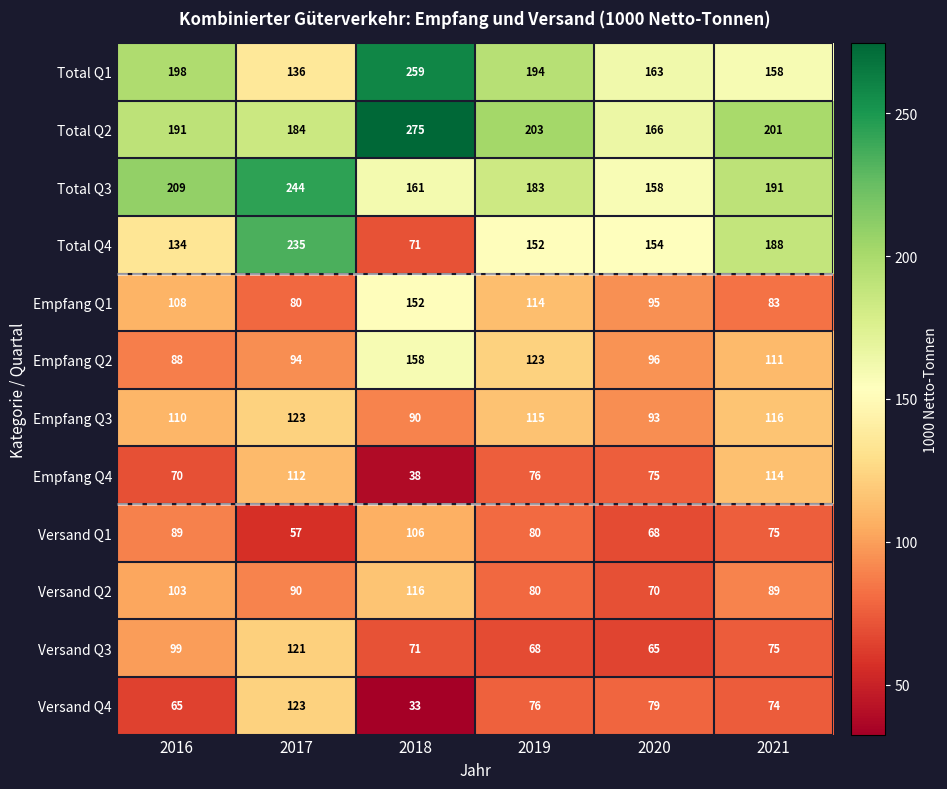

The value of Total Q1 at 2021 is 85. True or false?

False